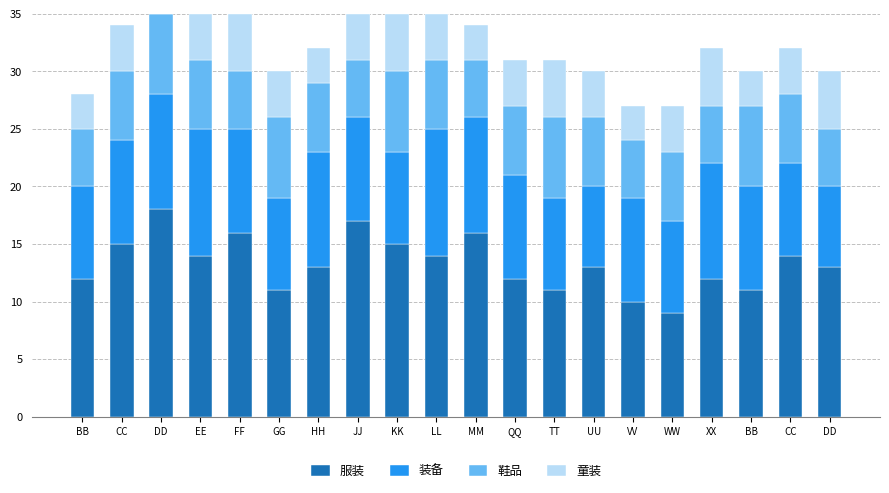

What is the average value of the 装备 series?

9